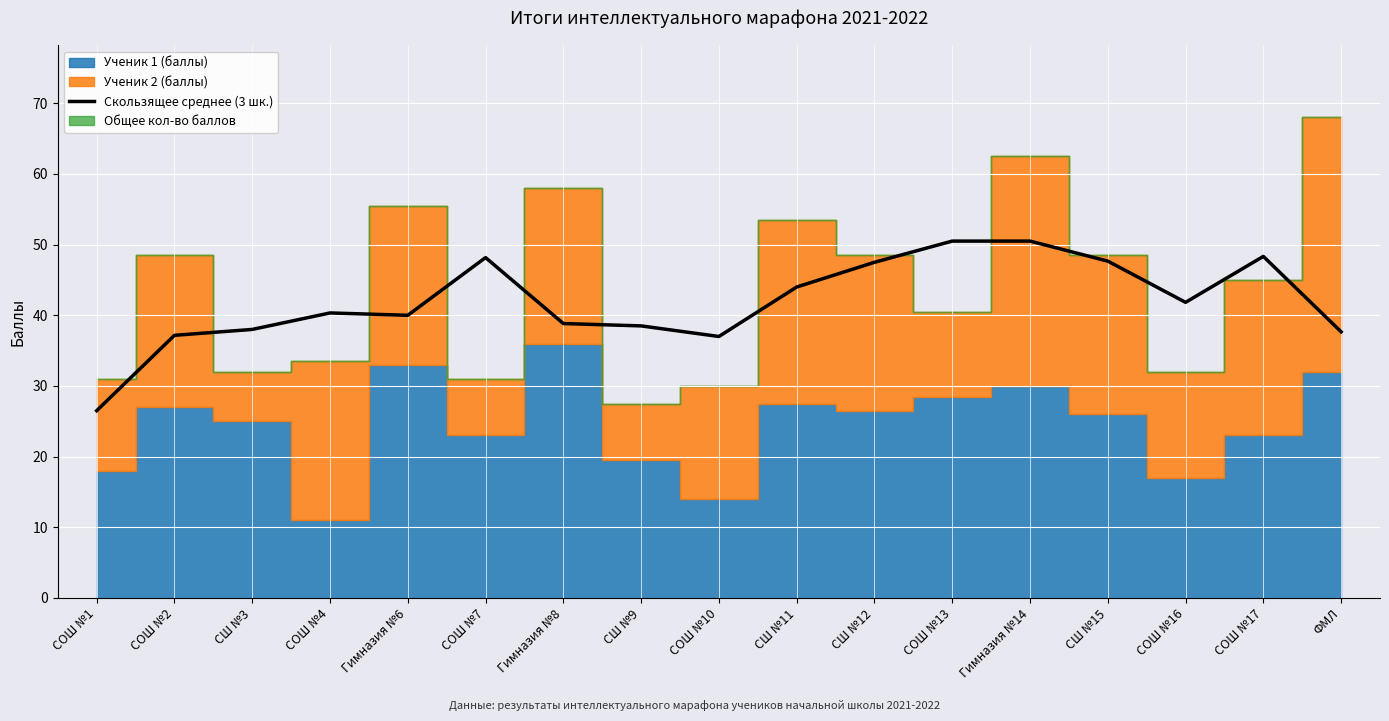

The value of Скользящее среднее (3 шк.) at СШ №15 is 47.7. True or false?

True